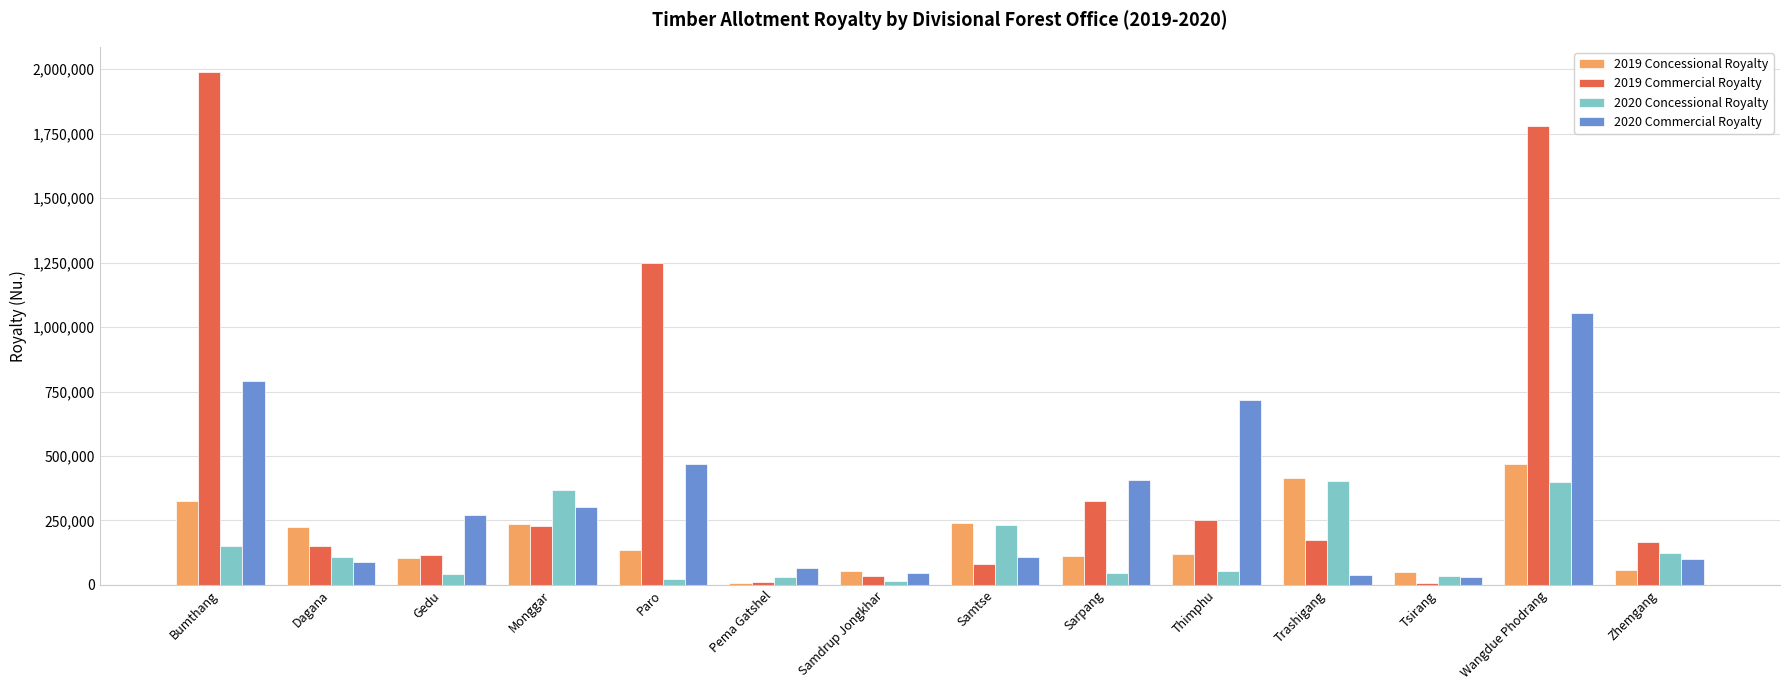

How many groups of bars are there?

14